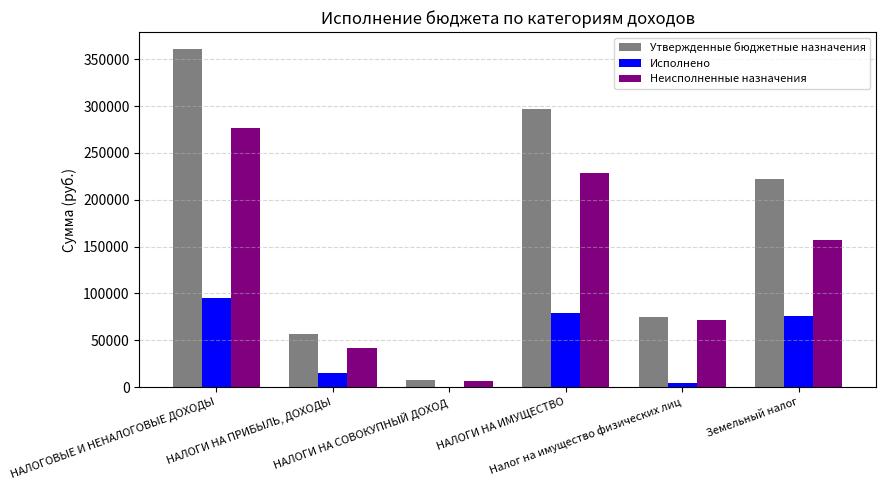

Is the value of Неисполненные назначения at НАЛОГИ НА СОВОКУПНЫЙ ДОХОД greater than the value of Утвержденные бюджетные назначения at Налог на имущество физических лиц?

No